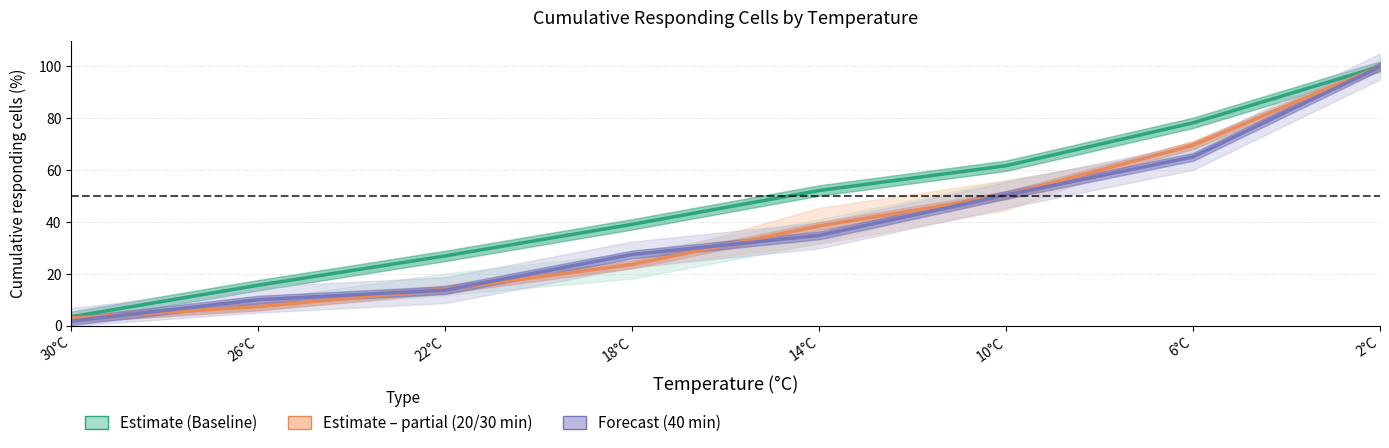

Reading left to right, list all the values displayed in this chart.

Baseline: 30°C=3.5	26°C=15.7	22°C=27.0	18°C=39.1	14°C=52.2	10°C=61.7	6°C=78.3	2°C=100.0
20 min: 30°C=3.0	26°C=7.4	22°C=14.1	18°C=23.7	14°C=38.5	10°C=50.4	6°C=69.6	2°C=100.0
40 min: 30°C=1.8	26°C=10.1	22°C=13.8	18°C=27.5	14°C=34.9	10°C=50.5	6°C=65.1	2°C=100.0